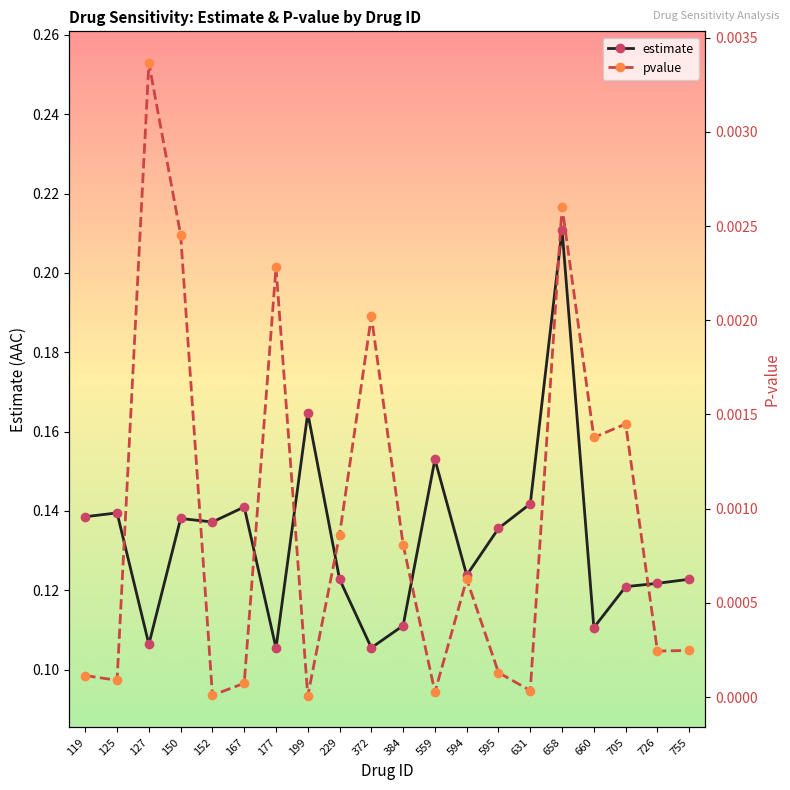

What are all the series names shown in the legend?

estimate, pvalue